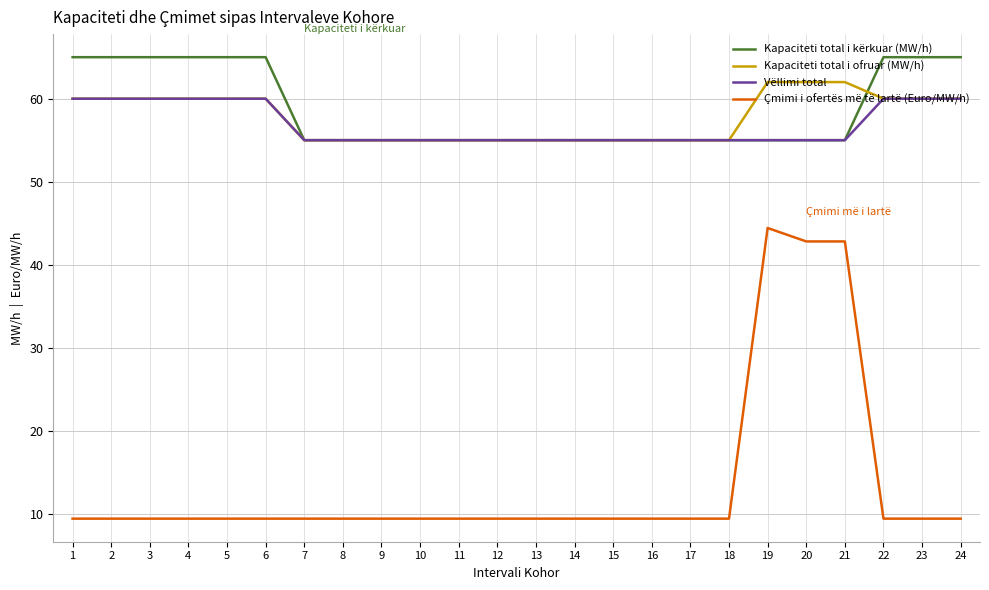

What is the total value across all series at 14?

174.4